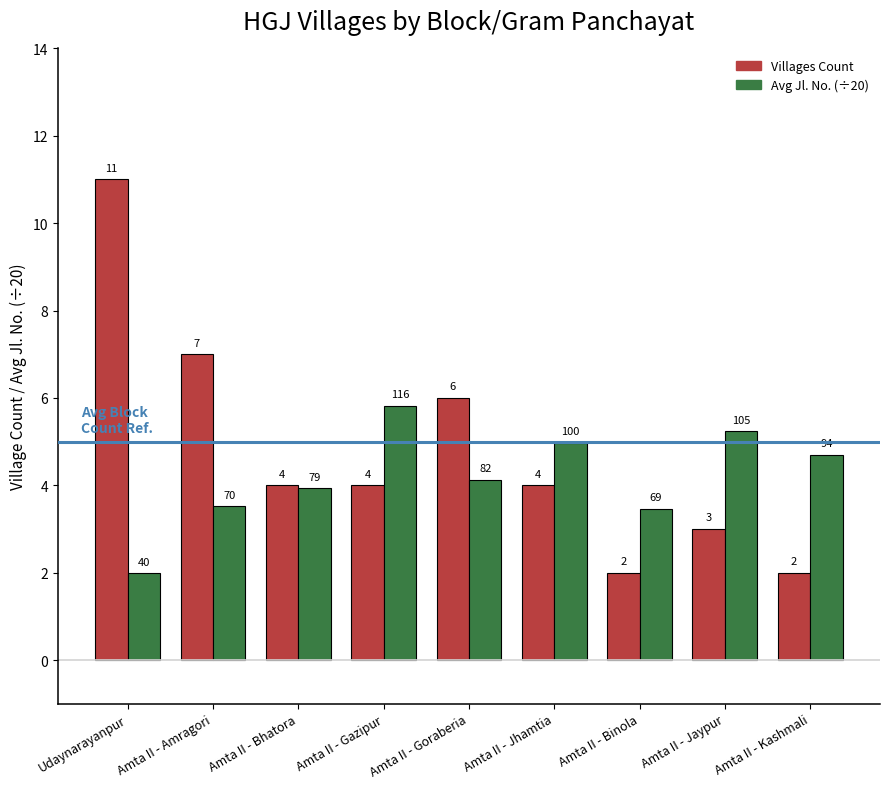

Rank the series at Amta II - Jaypur from highest to lowest value.

Avg Jl. No. (÷20), Villages Count